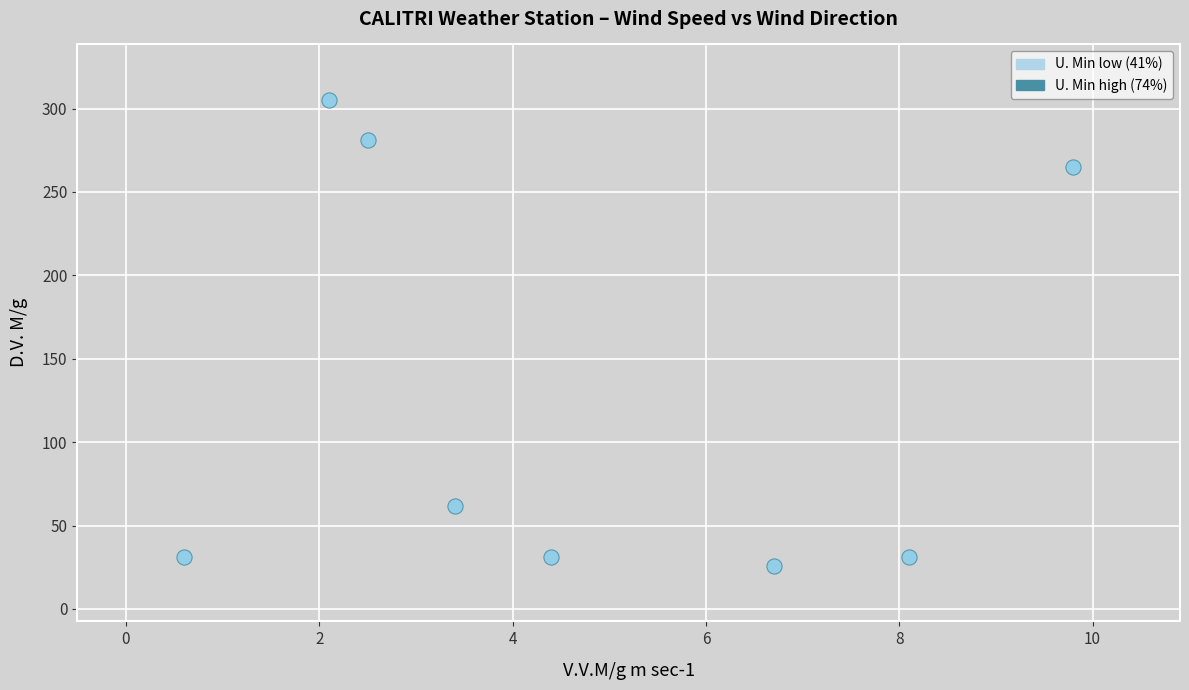

What is the average Y value?

129